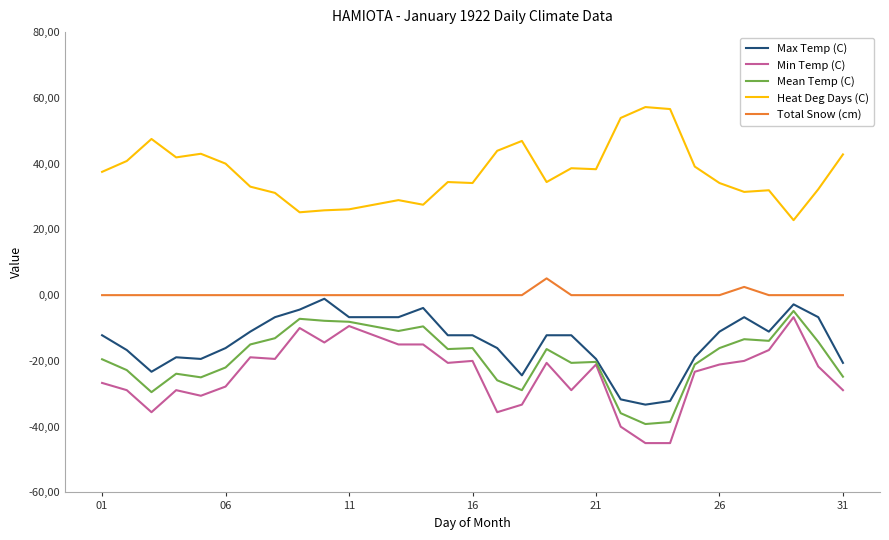

At which label is Max Temp (C) closest to -17?

06